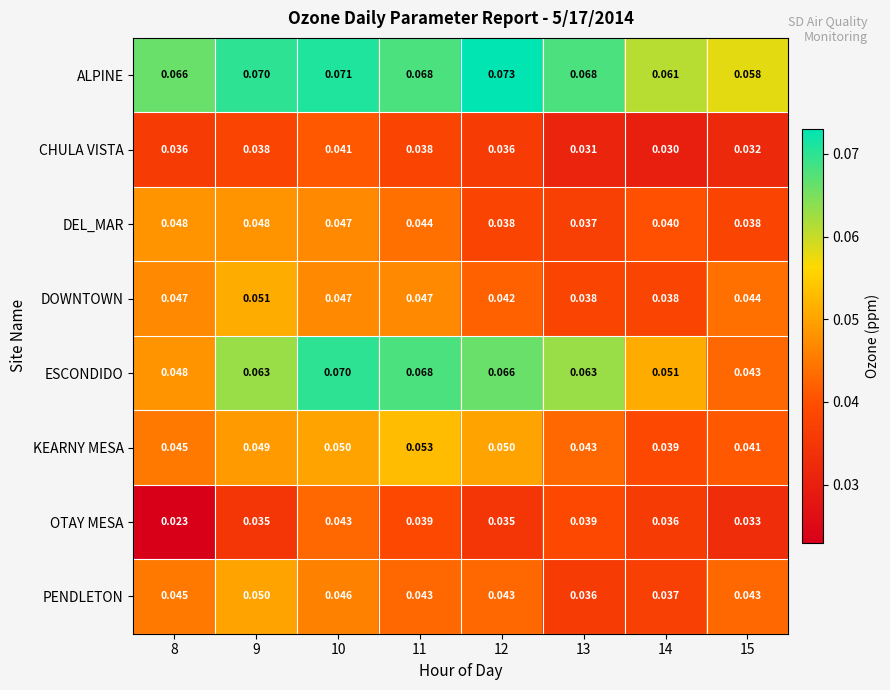

Rank the series by their maximum value, from lowest to highest.

CHULA VISTA, OTAY MESA, DEL_MAR, PENDLETON, DOWNTOWN, KEARNY MESA, ESCONDIDO, ALPINE